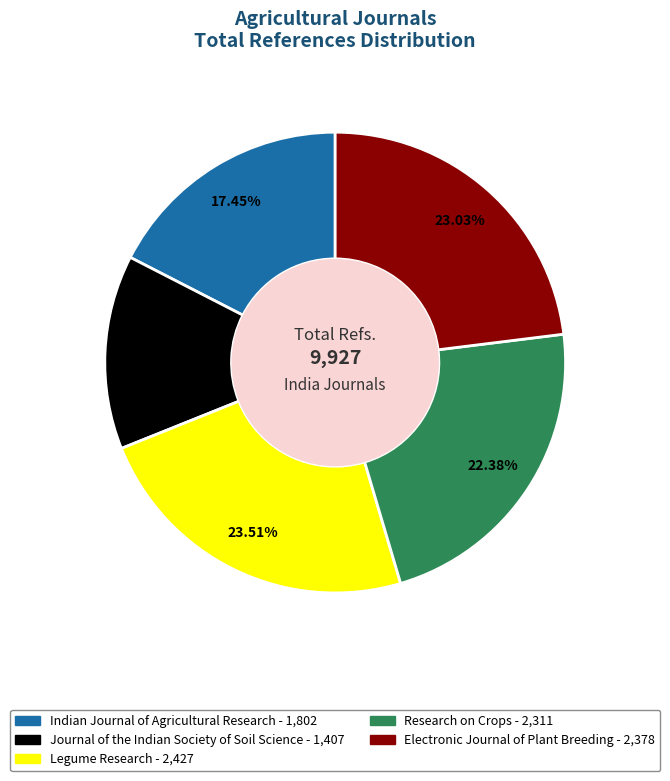

Is Research on Crops the majority of the pie?

No